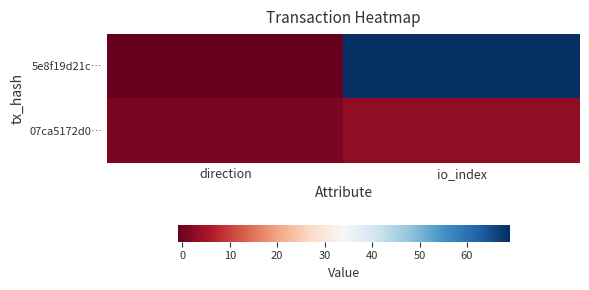

Reading left to right, list all the values displayed in this chart.

5e8f19d21c…: direction=-1	io_index=69
07ca5172d0…: direction=1	io_index=3